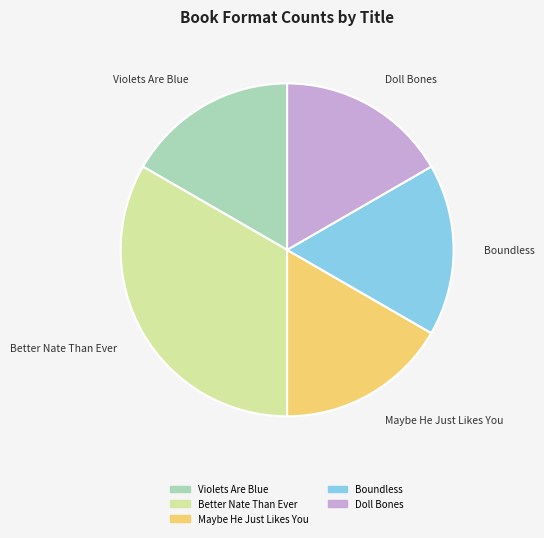

Does Violets Are Blue represent more than half of the total?

No